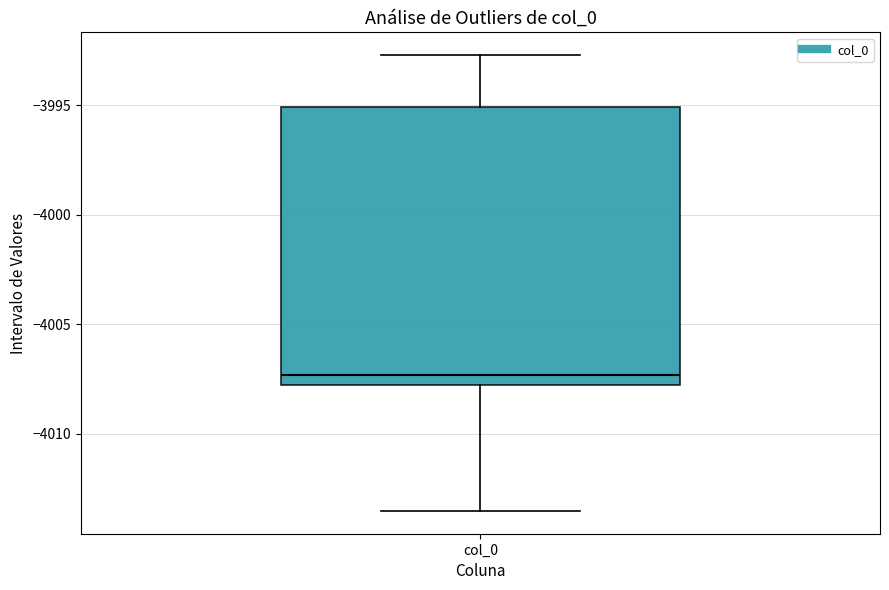

Transcribe this box plot: give where the median line is, the range the box spans, and where the two whiskers end, as read against the y-axis. The values are not printed on the chart, so give them approximately, as read against the axis.

median -4007.5, box -4008.0 to -3995.0, whiskers -4013.5 to -3992.5